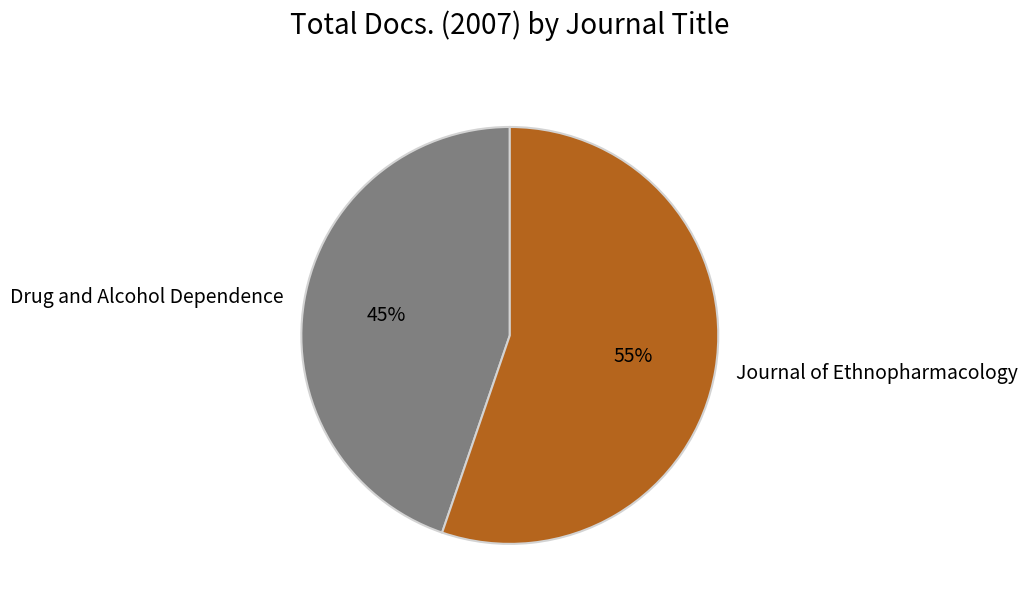

Which slice is the largest?

Journal of Ethnopharmacology